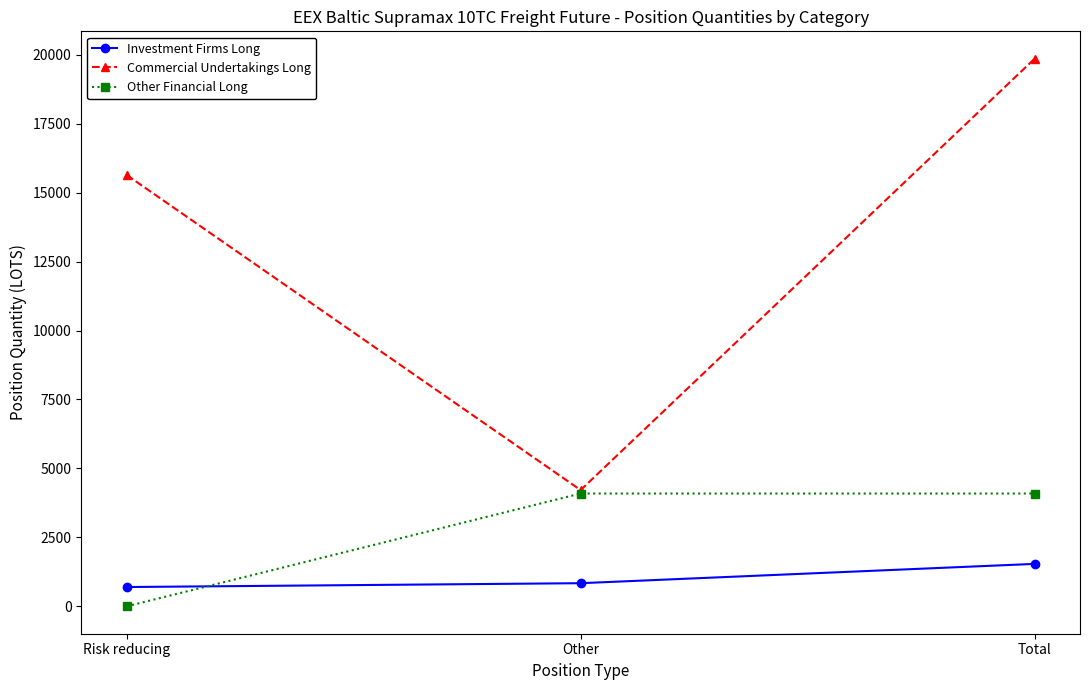

What position from the left is Total?

3